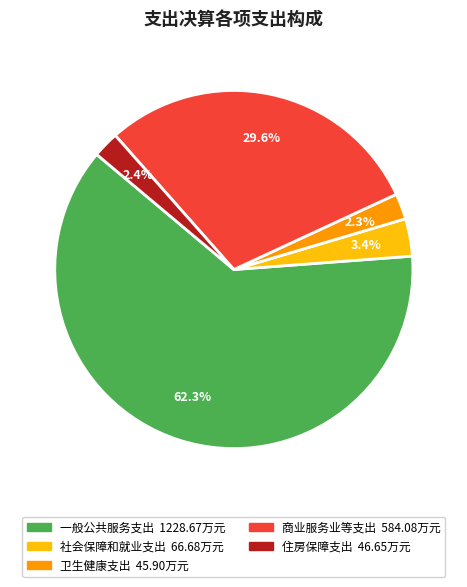

Count the number of slices in the pie.

5